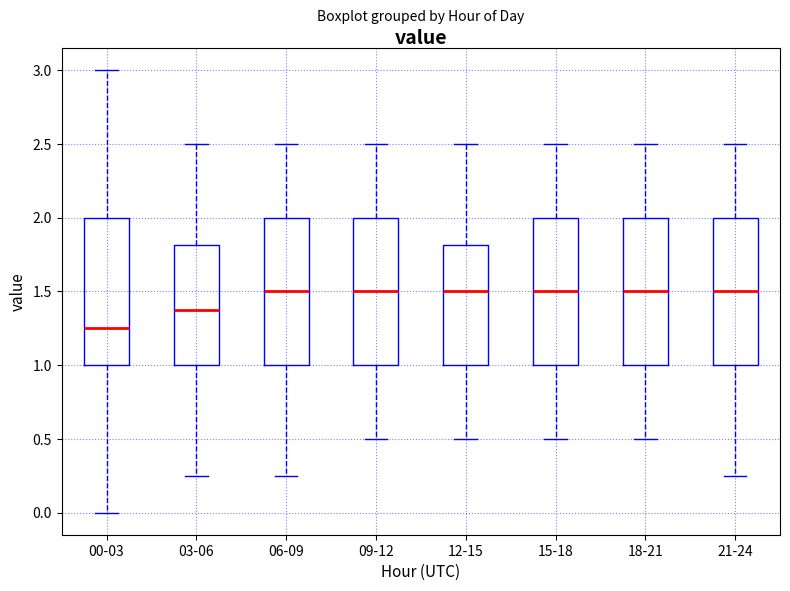

Reading left to right, read every box against the y-axis: the position of its median line, the range the box covers, and the ends of its whiskers. The values are not printed on the chart, so give them approximately, as read against the axis.

00-03: median 1.25, box 1.00 to 2.00, whiskers 0.00 to 3.00
03-06: median 1.40, box 1.00 to 1.80, whiskers 0.25 to 2.50
06-09: median 1.50, box 1.00 to 2.00, whiskers 0.25 to 2.50
09-12: median 1.50, box 1.00 to 2.00, whiskers 0.50 to 2.50
12-15: median 1.50, box 1.00 to 1.80, whiskers 0.50 to 2.50
15-18: median 1.50, box 1.00 to 2.00, whiskers 0.50 to 2.50
18-21: median 1.50, box 1.00 to 2.00, whiskers 0.50 to 2.50
21-24: median 1.50, box 1.00 to 2.00, whiskers 0.25 to 2.50